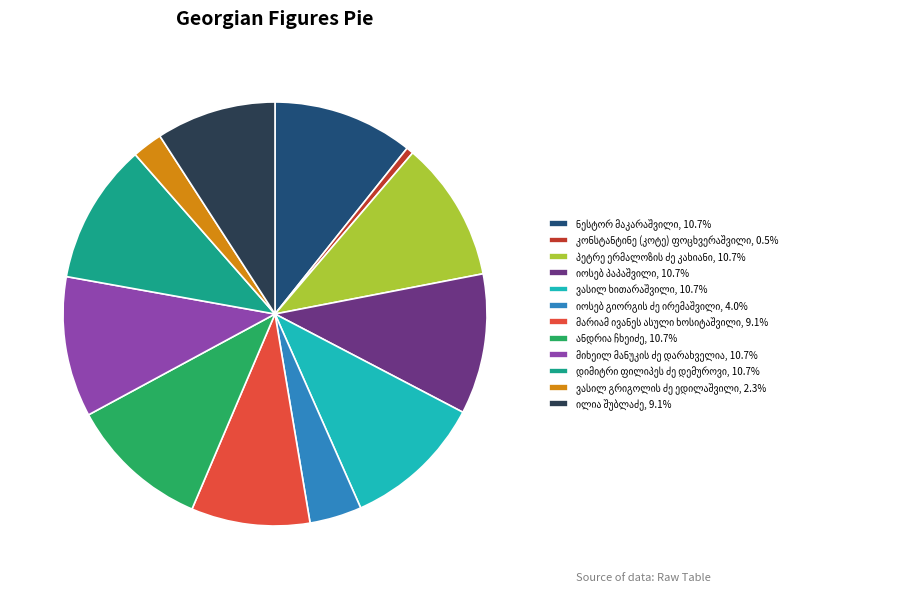

Is there any slice that represents more than half of the pie?

No